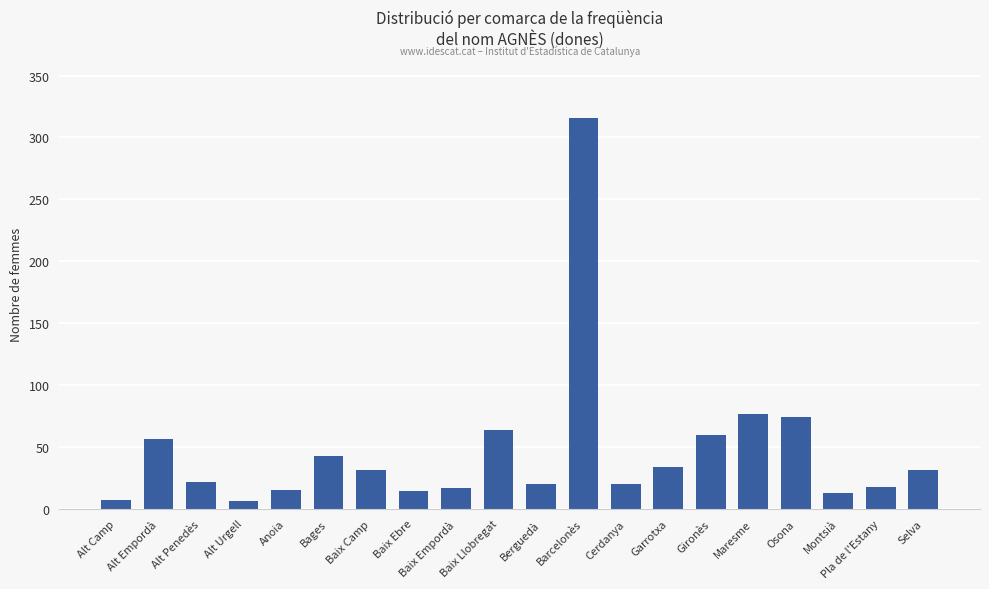

How many data points are less than 31?

10